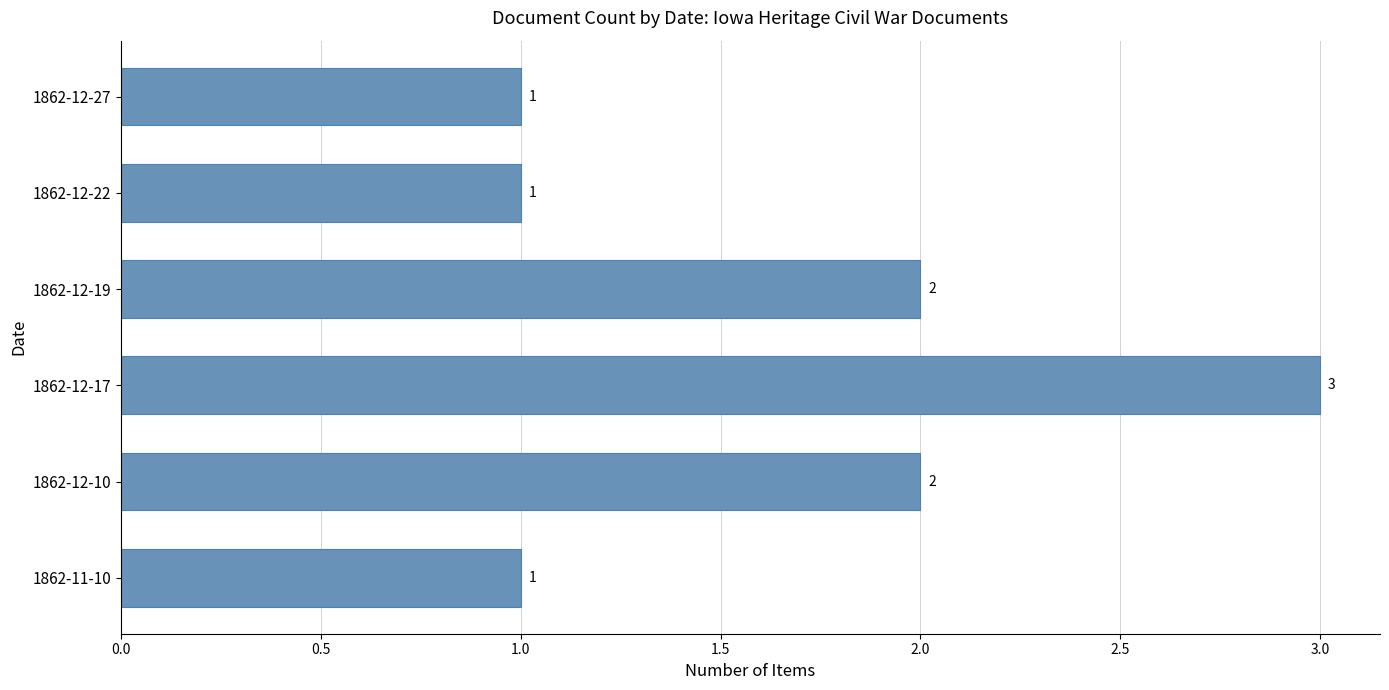

What is the average value?

2